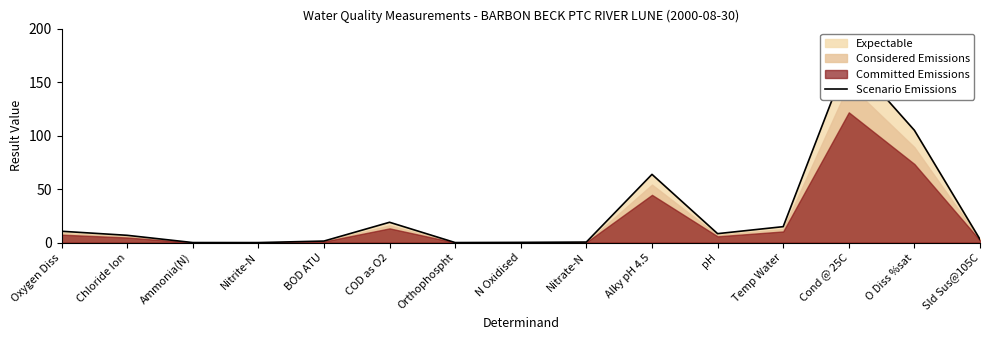

Rank the categories by value from lowest to highest.

Nitrite-N, Orthophospht, Ammonia(N), N Oxidised, Nitrate-N, BOD ATU, Sld Sus@105C, Chloride Ion, pH, Oxygen Diss, Temp Water, COD as O2, Alky pH 4.5, O Diss %sat, Cond @ 25C